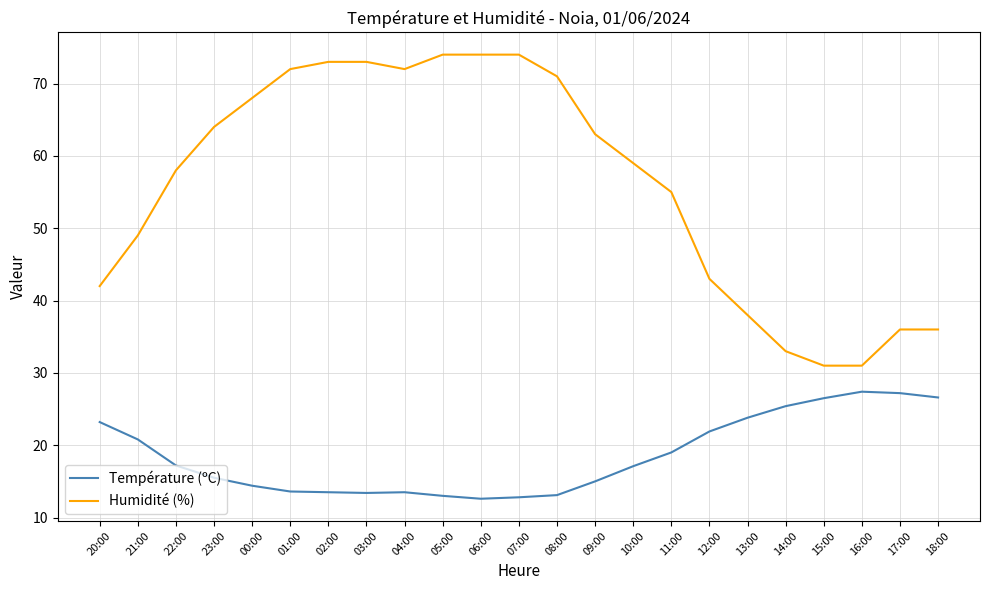

How many lines are shown in the chart?

2